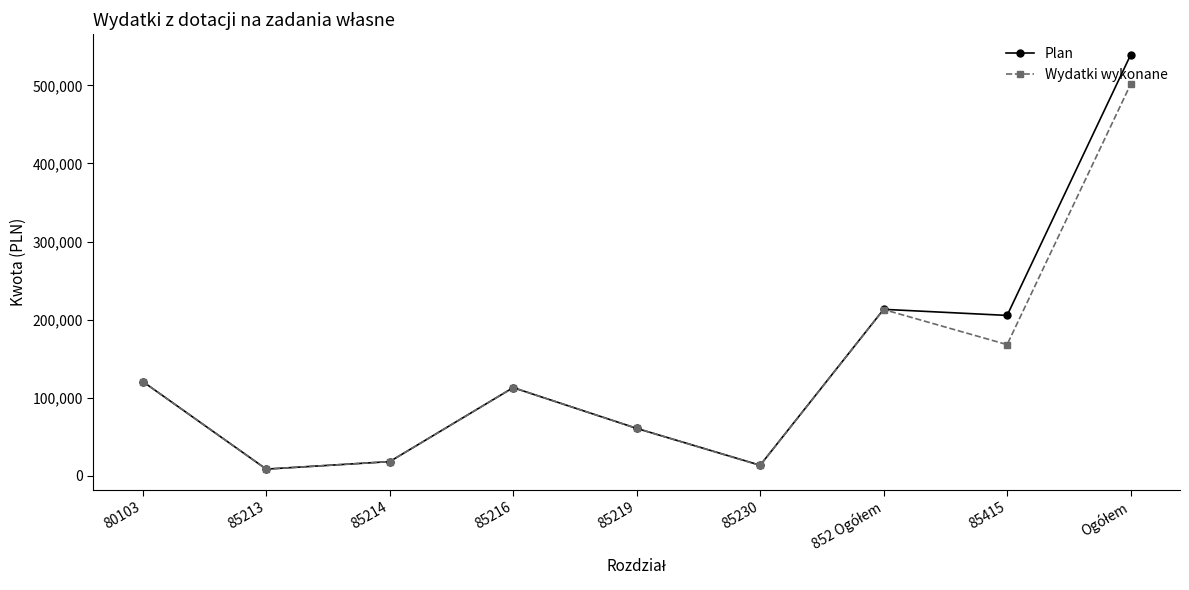

True or false: Wydatki wykonane has more than 1 interior local peaks.

True